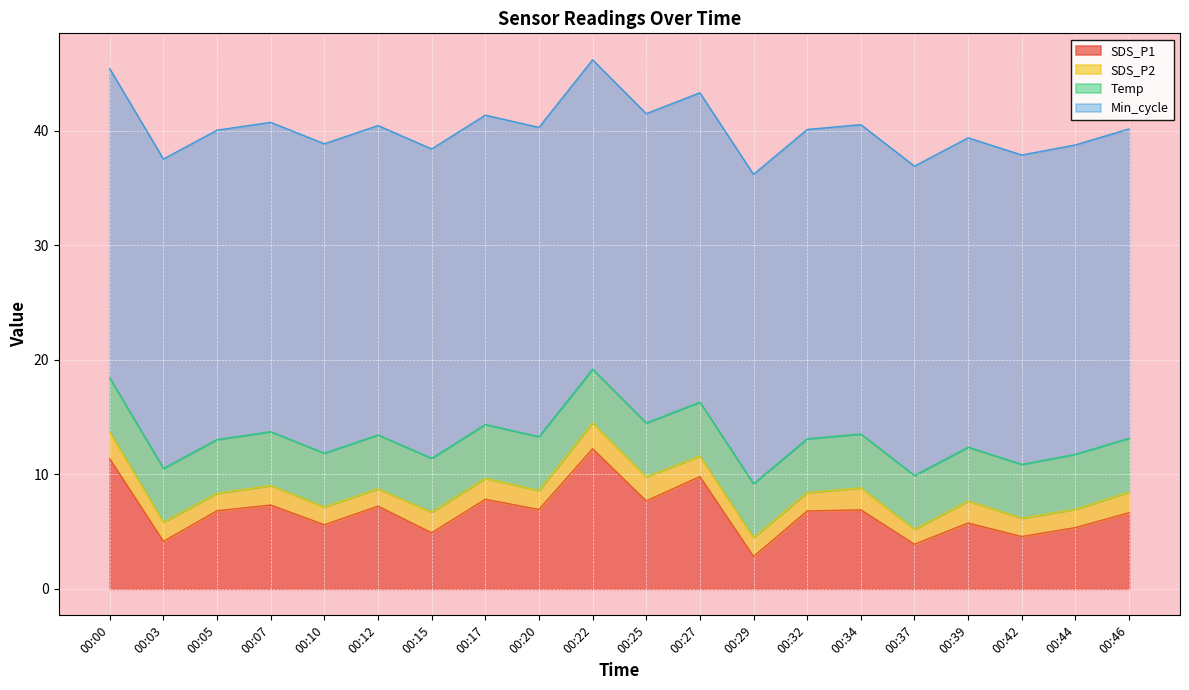

Is it true that Min_cycle equals 27.0 at 00:07?

True